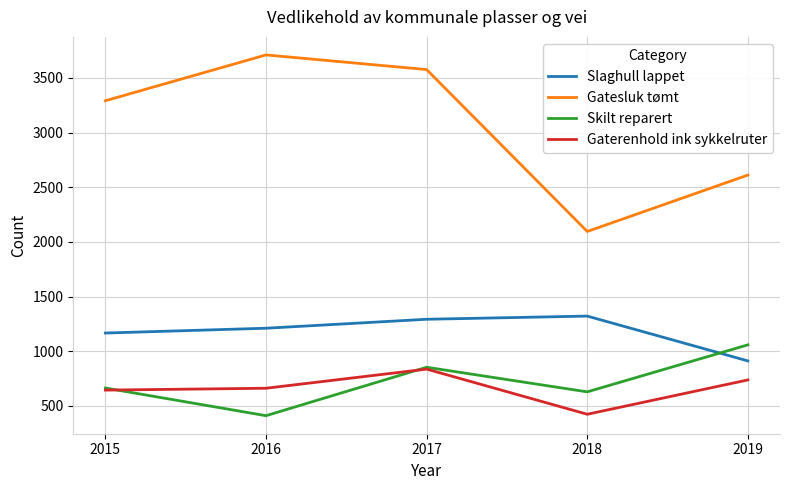

Rank the series at 2018 from highest to lowest value.

Gatesluk tømt, Slaghull lappet, Skilt reparert, Gaterenhold ink sykkelruter